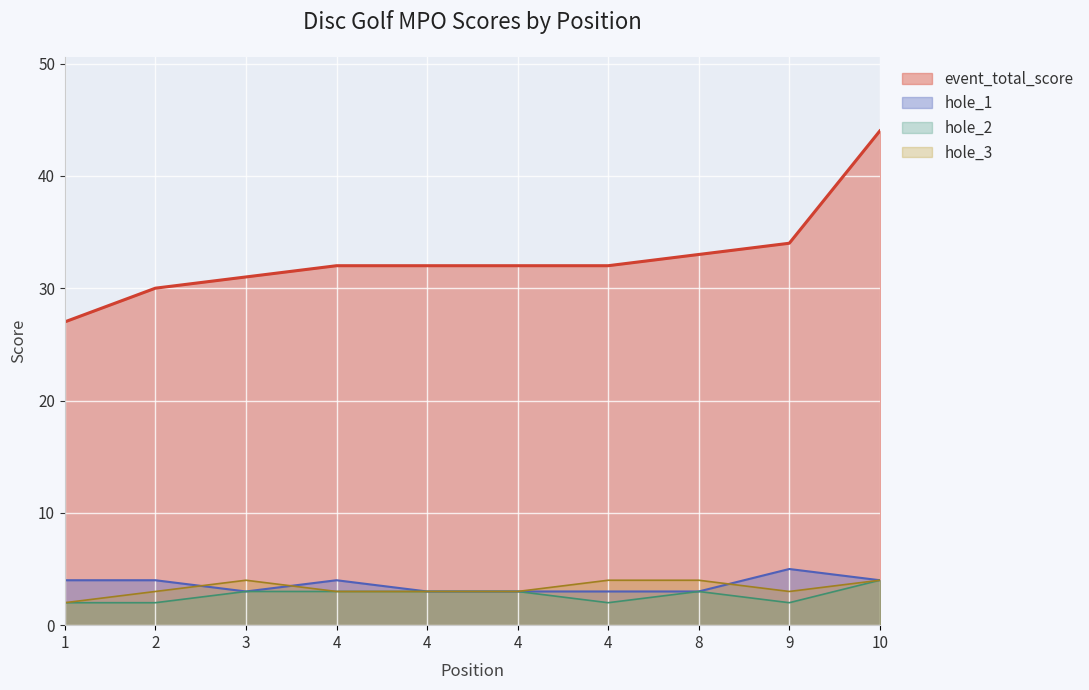

What is the approximate value of hole_3 at 2?

3